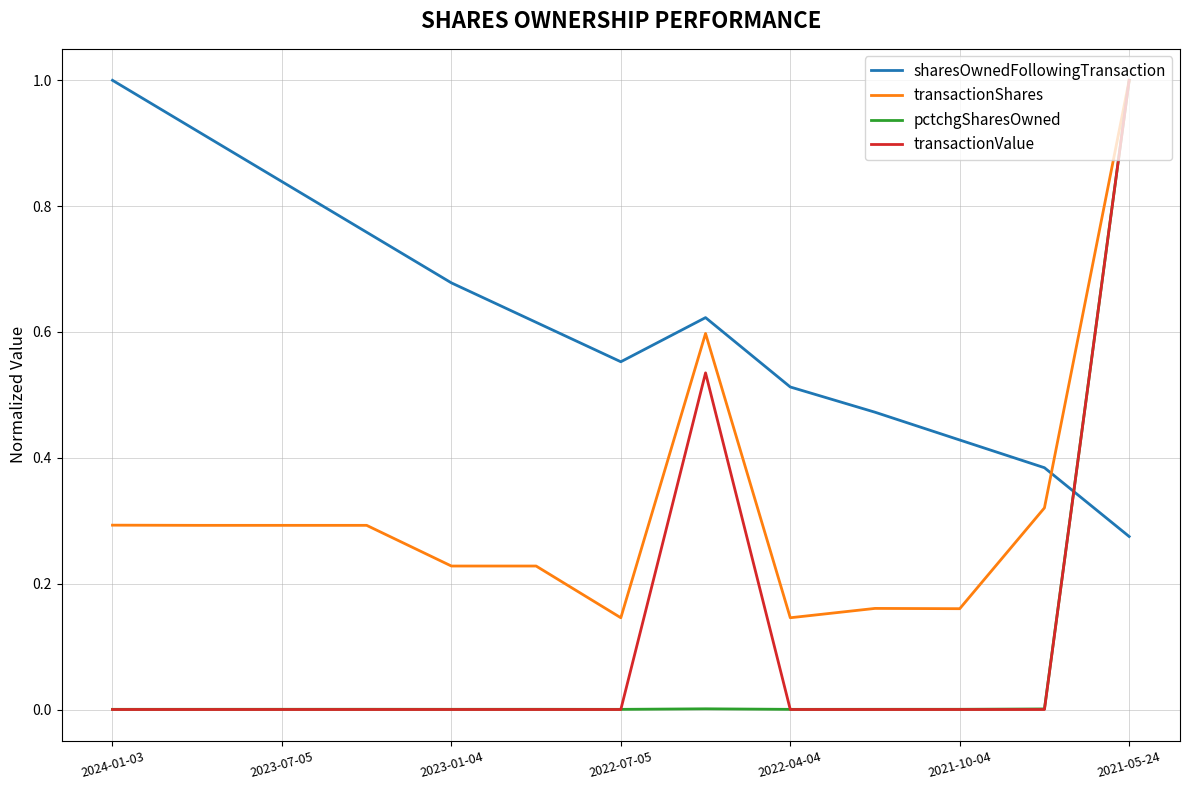

Which series has the largest total across all categories?

sharesOwnedFollowingTransaction